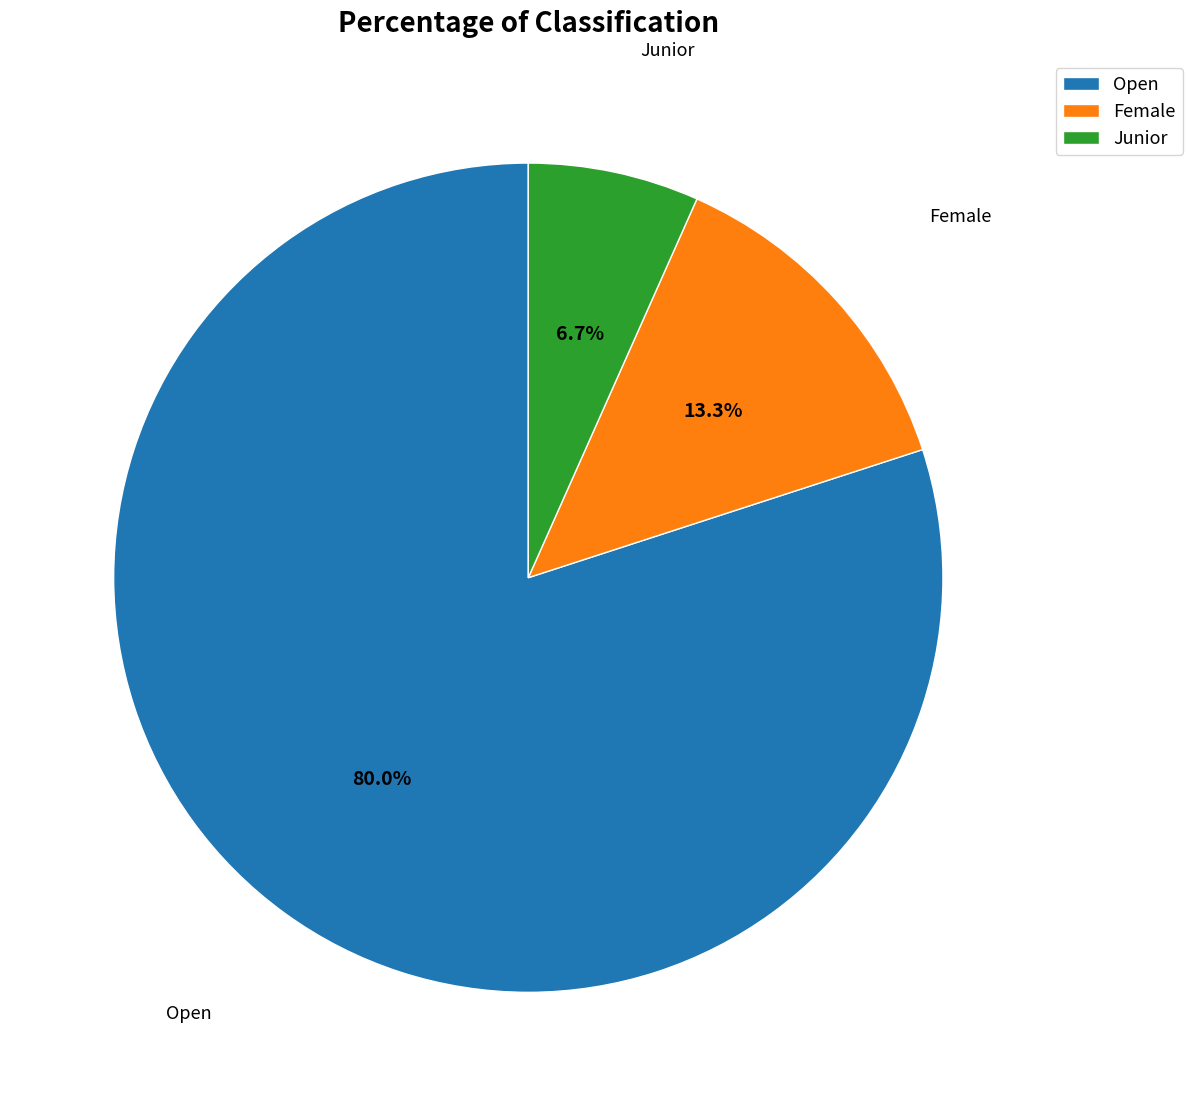

Count the number of slices in the pie.

3